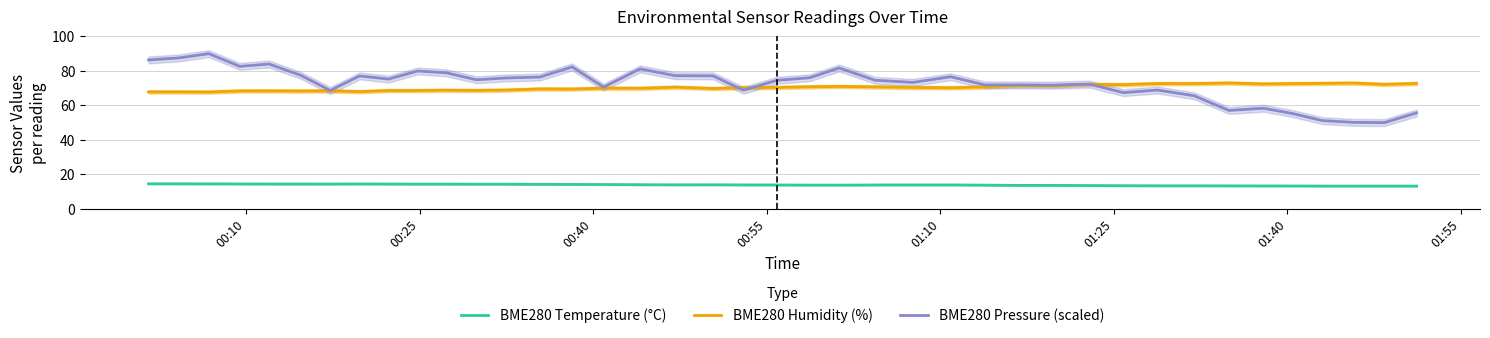

True or false: BME280 Pressure (scaled) and BME280 Temperature (°C) intersect in this chart.

False